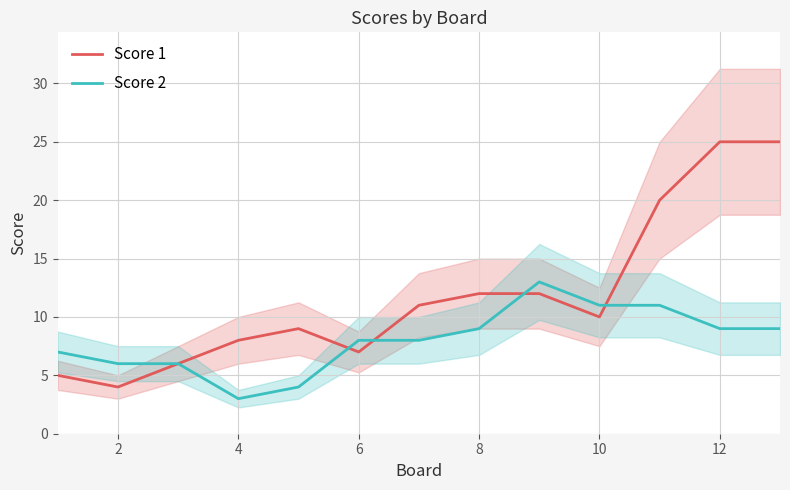

The Score 2 series shows 13 at 8. True or false?

False